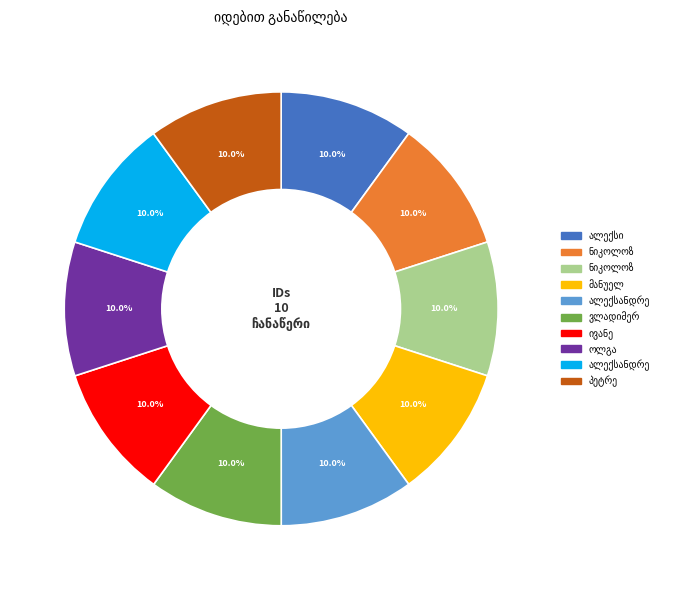

Is there any slice that represents more than half of the pie?

No